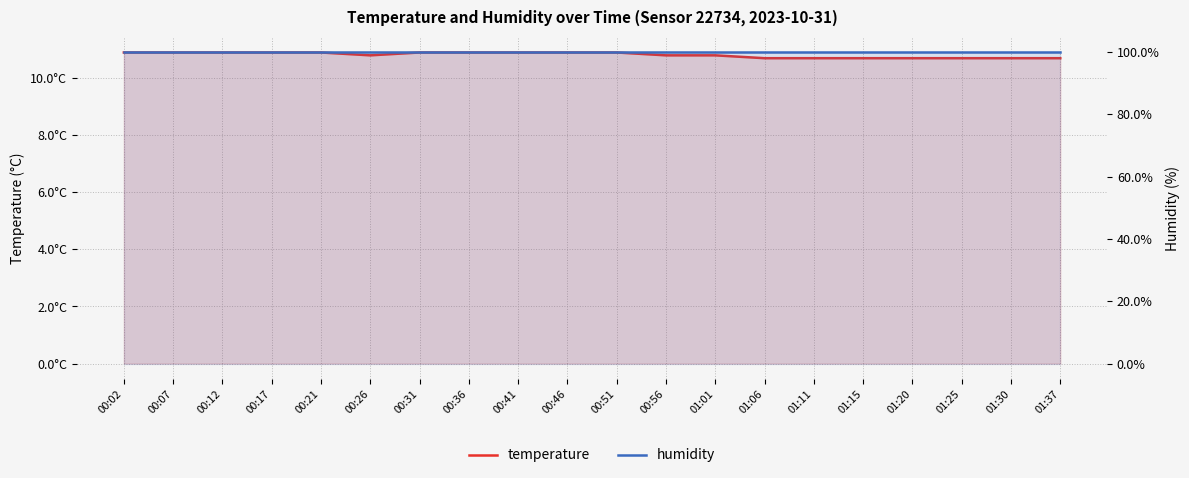

List the series in order of their peak value, highest first.

humidity, temperature